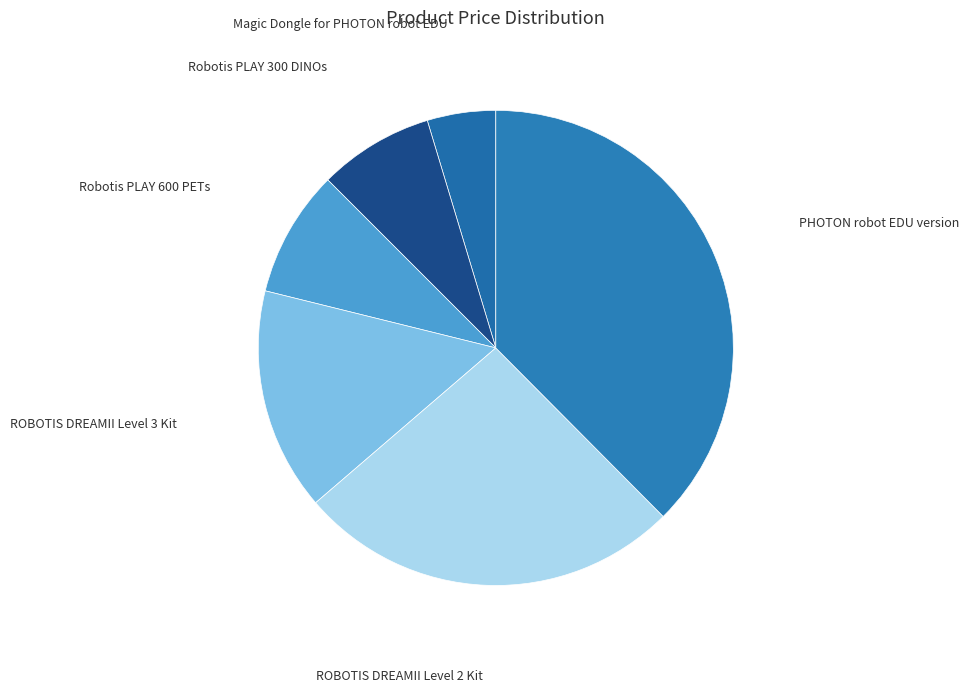

Which category has the smallest portion of the pie?

Magic Dongle for PHOTON robot EDU